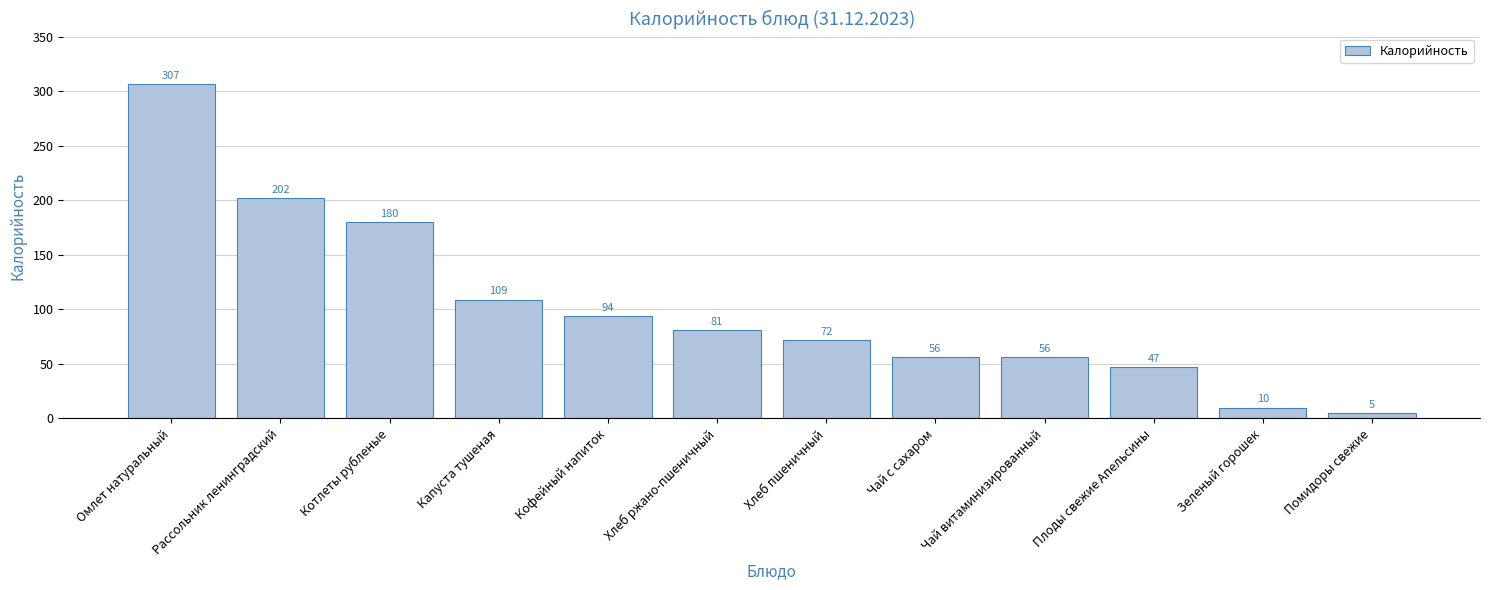

True or false: the data shows 202 at Рассольник ленинградский.

True